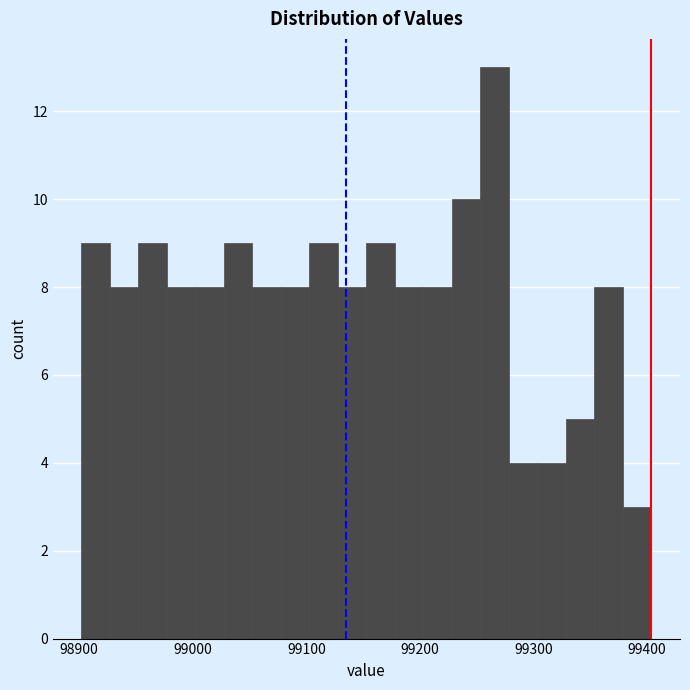

Around what value on the x-axis is the tallest bar? Give the approximate position of its centre, as read against the axis.

99270